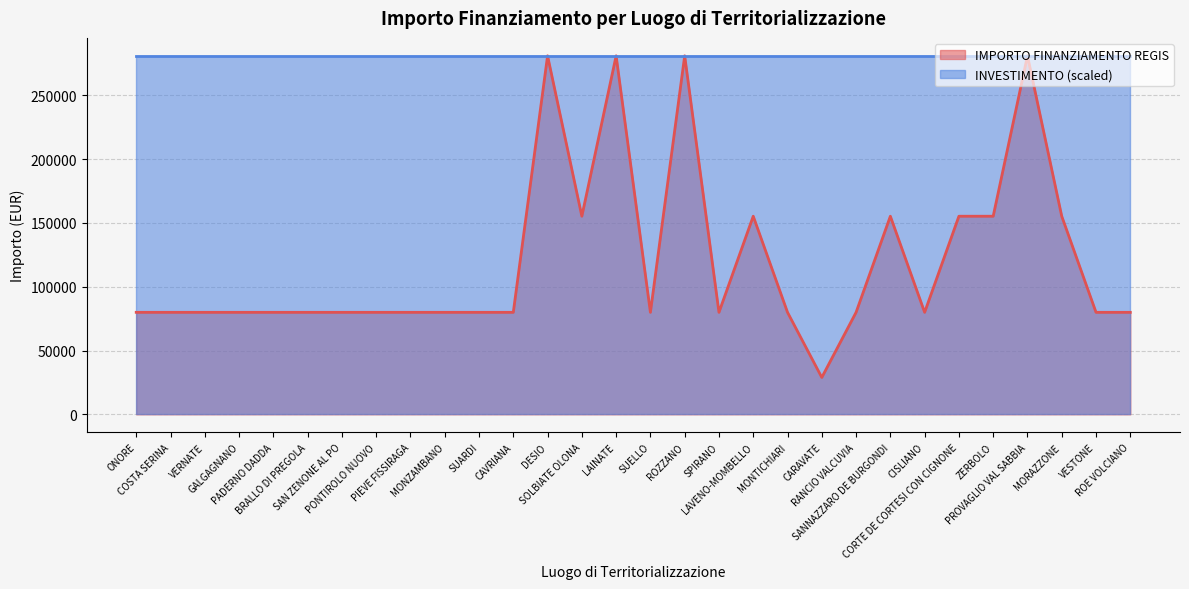

How many interior local peaks (higher than both neighbors) does the data have?

6